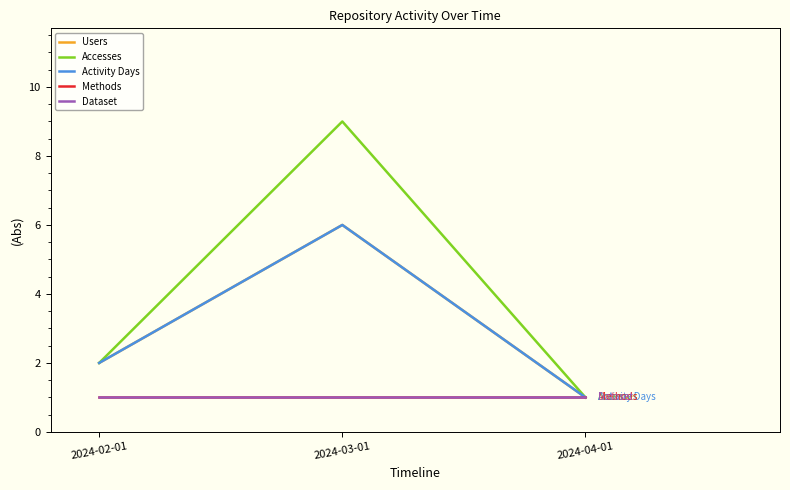

Which series changed the most between 2024-02-01 and 2024-03-01?

Accesses